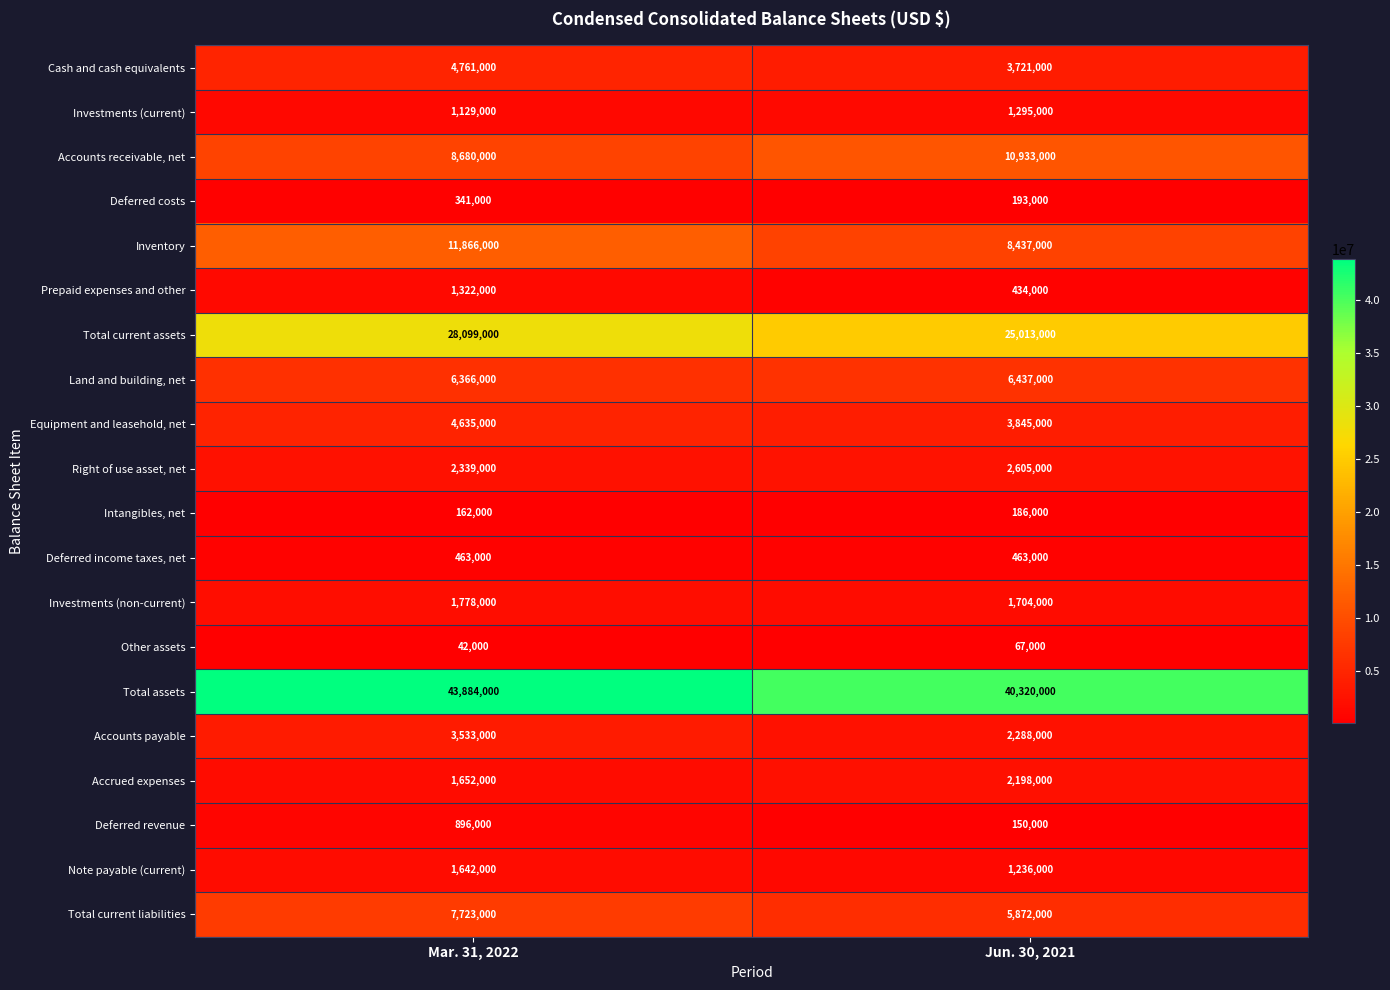

At Jun. 30, 2021, list the series in order from smallest to largest.

Other assets, Deferred revenue, Intangibles, net, Deferred costs, Prepaid expenses and other, Deferred income taxes, net, Note payable (current), Investments (current), Investments (non-current), Accrued expenses, Accounts payable, Right of use asset, net, Cash and cash equivalents, Equipment and leasehold, net, Total current liabilities, Land and building, net, Inventory, Accounts receivable, net, Total current assets, Total assets